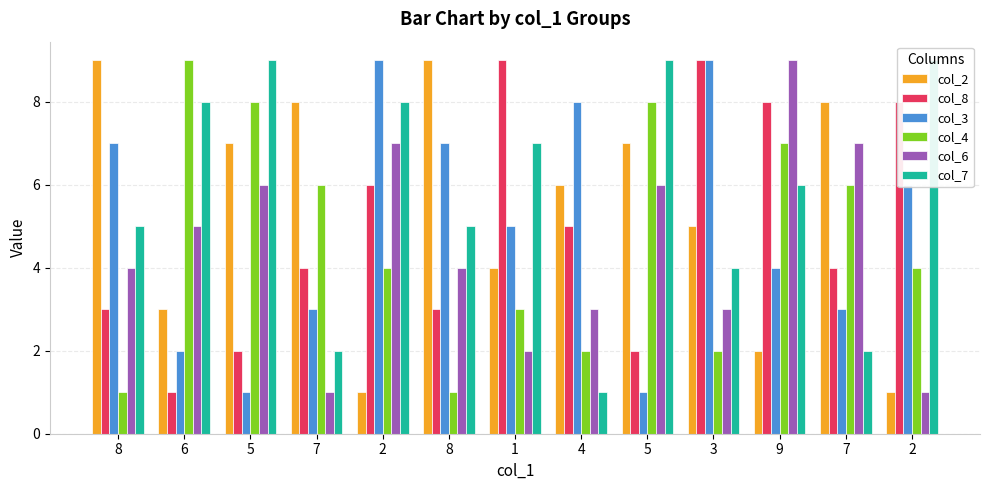

Which series has the largest total across all categories?

col_7